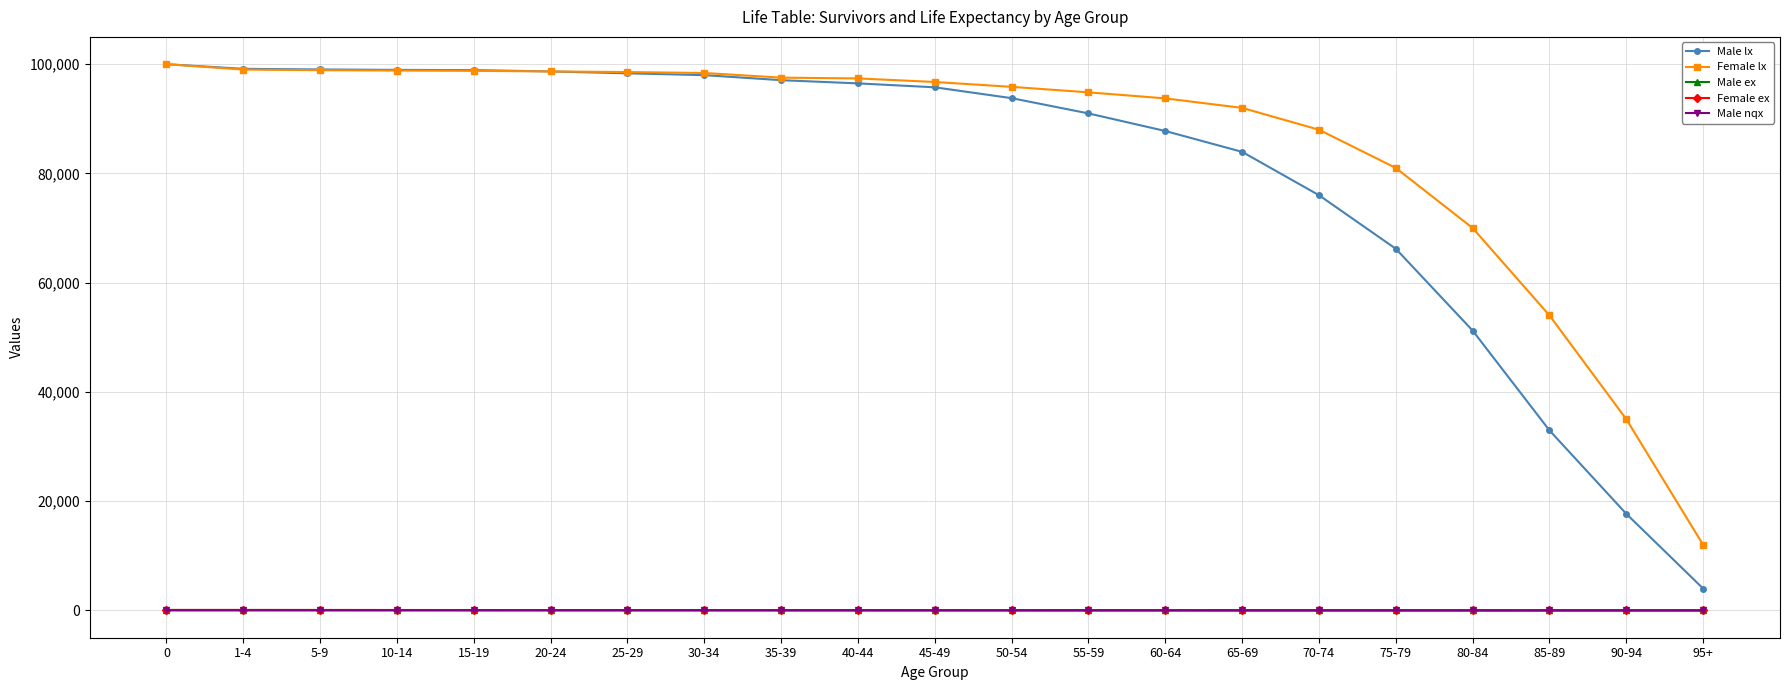

Between 35-39 and 65-69, which series saw the biggest shift?

Male lx